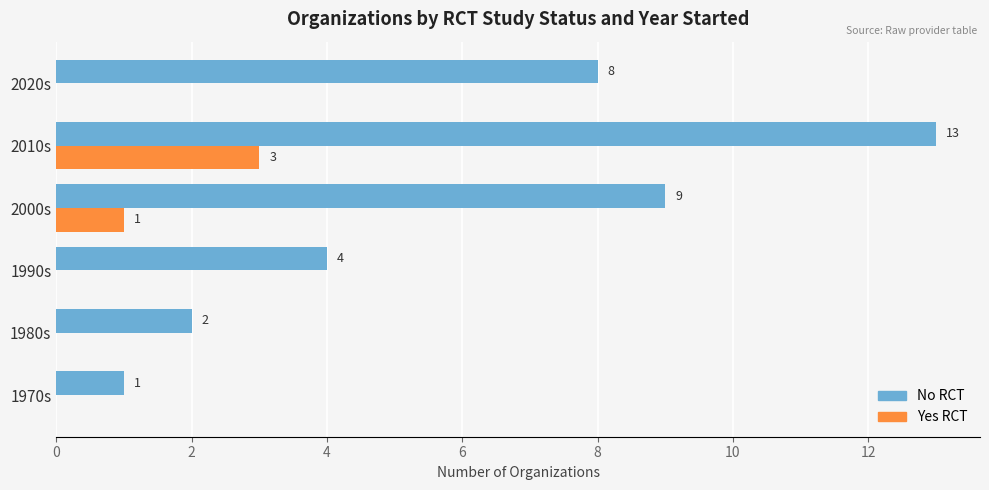

Is the value of No RCT at 1970s greater than the value of Yes RCT at 1980s?

Yes